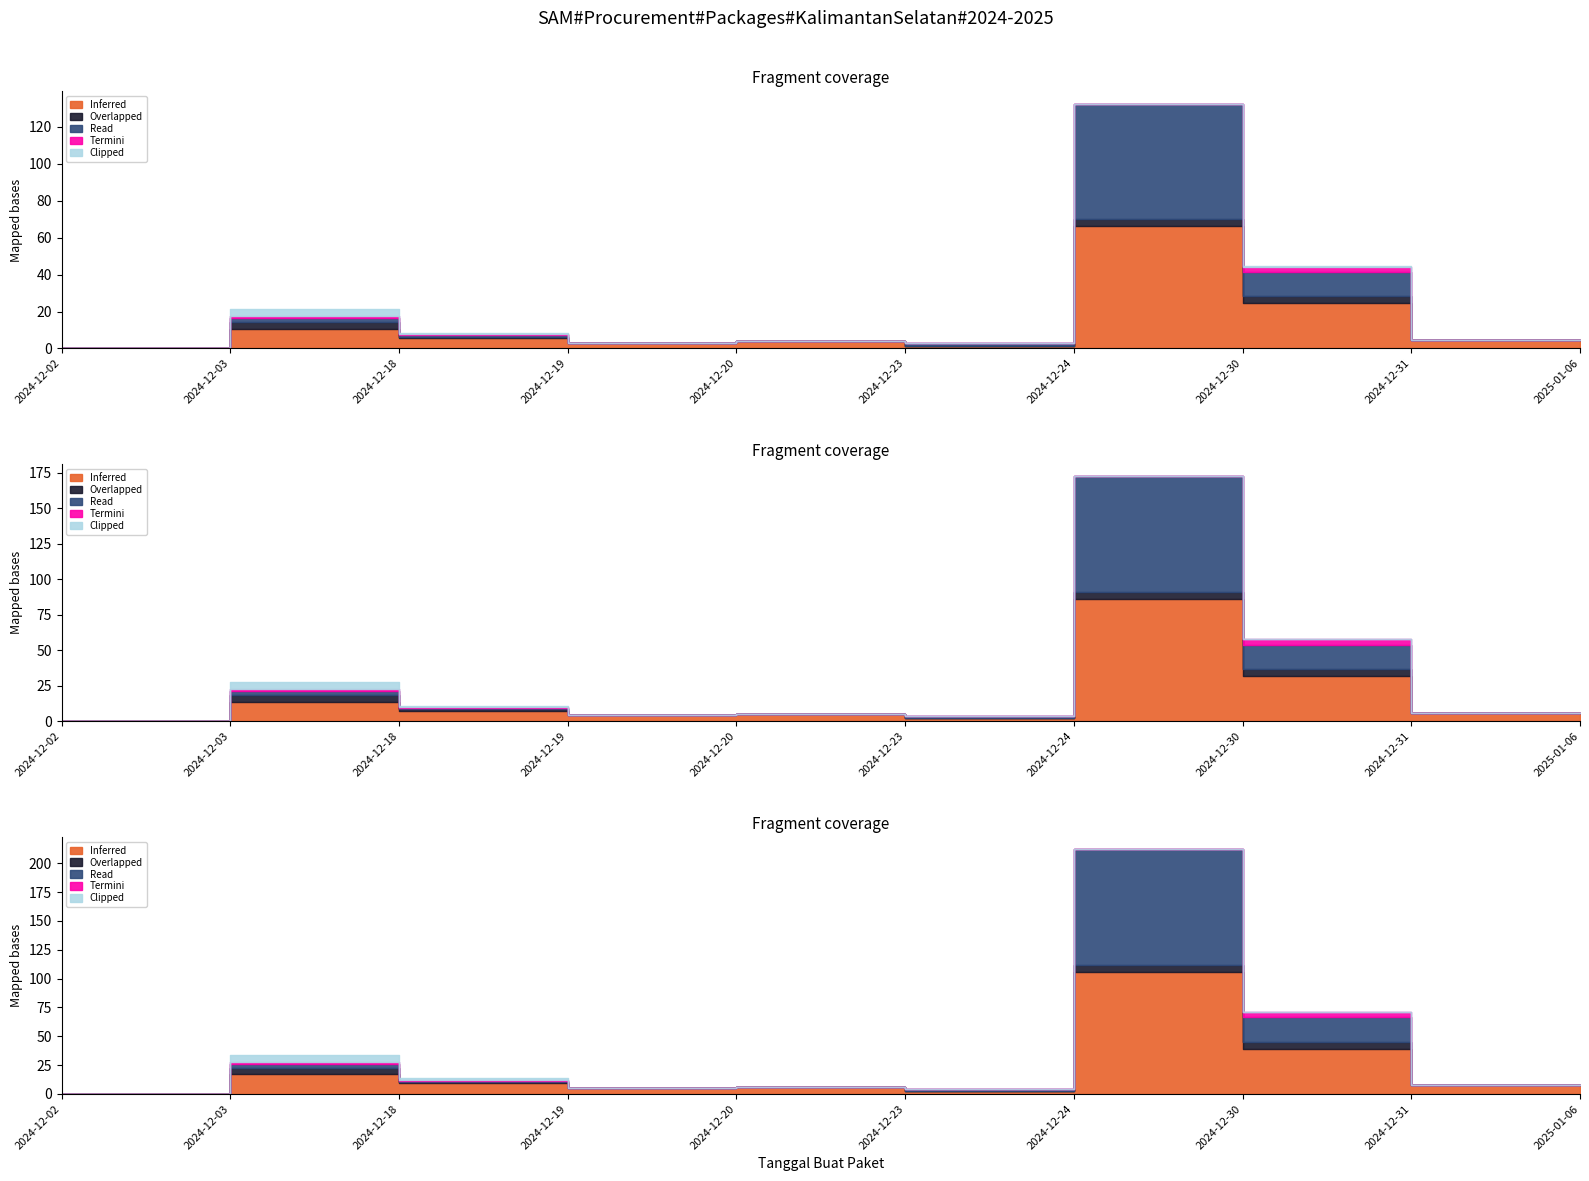

Which series has the largest range (max minus min)?

Inferred